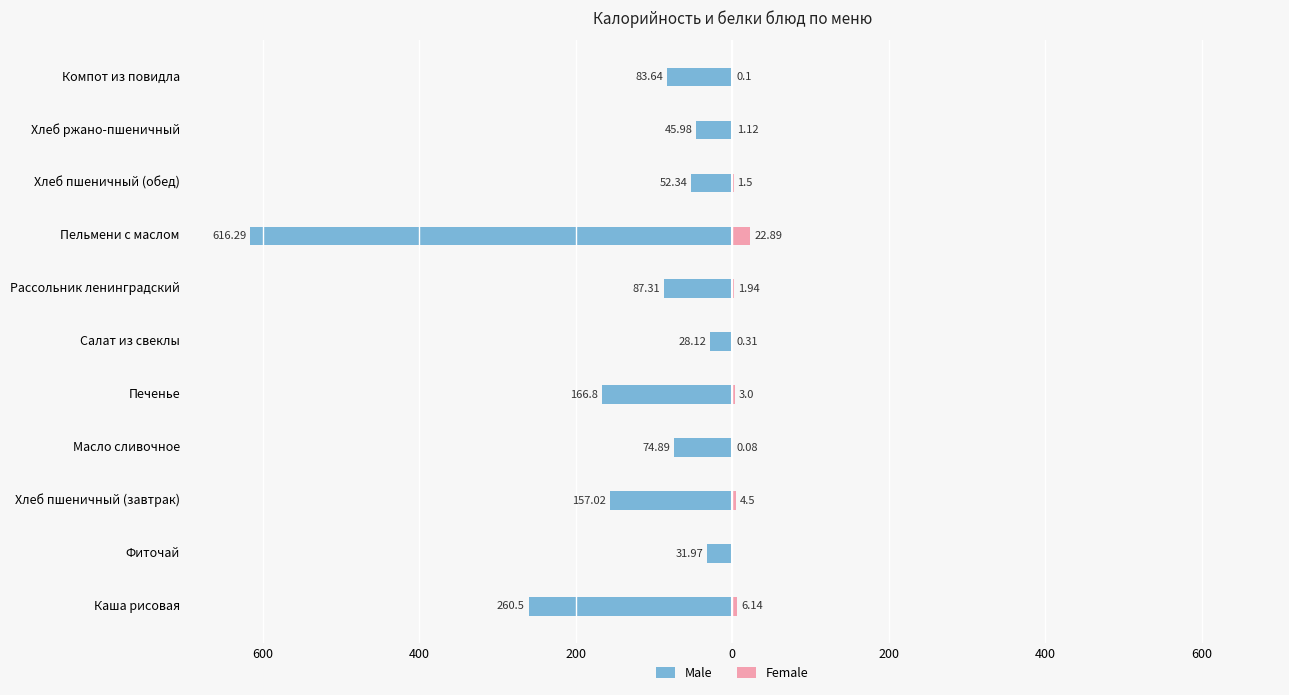

At Компот из повидла, list the series in order from smallest to largest.

Male, Female